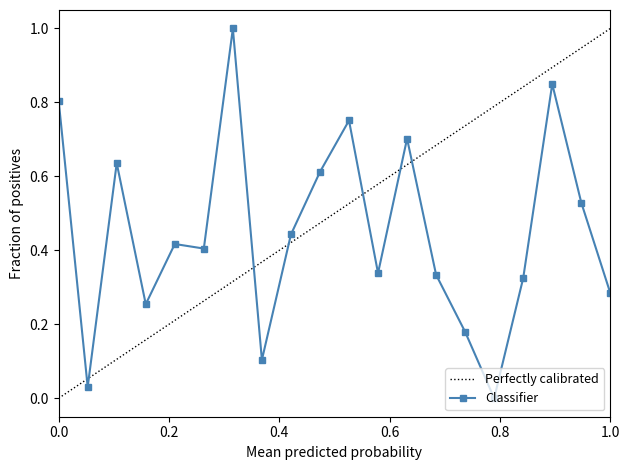

Is it true that Classifier equals 0.4 at 1.0?

False